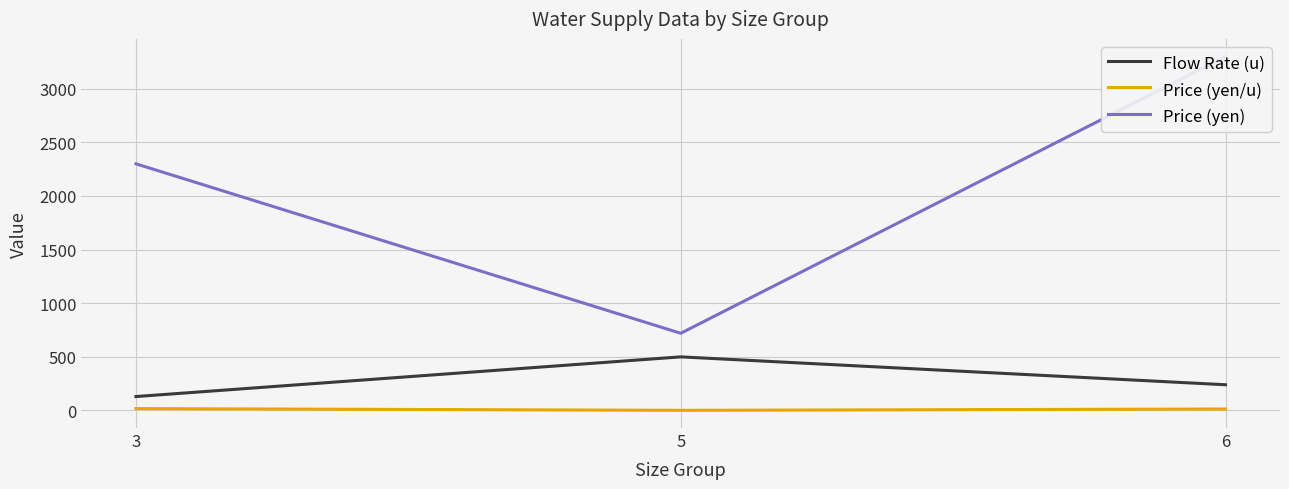

What is the sum of all Flow Rate (u) values?

870.0